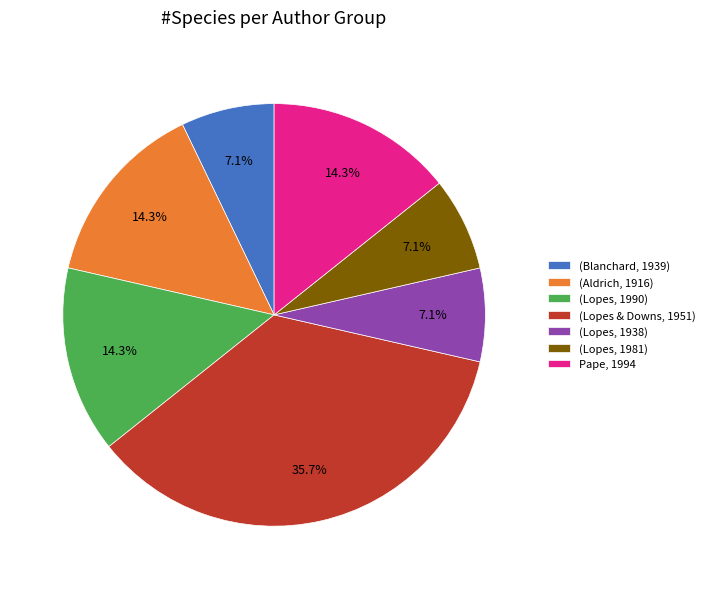

What is the ratio of the value at (Lopes & Downs, 1951) to the value at (Blanchard, 1939)?

5.0